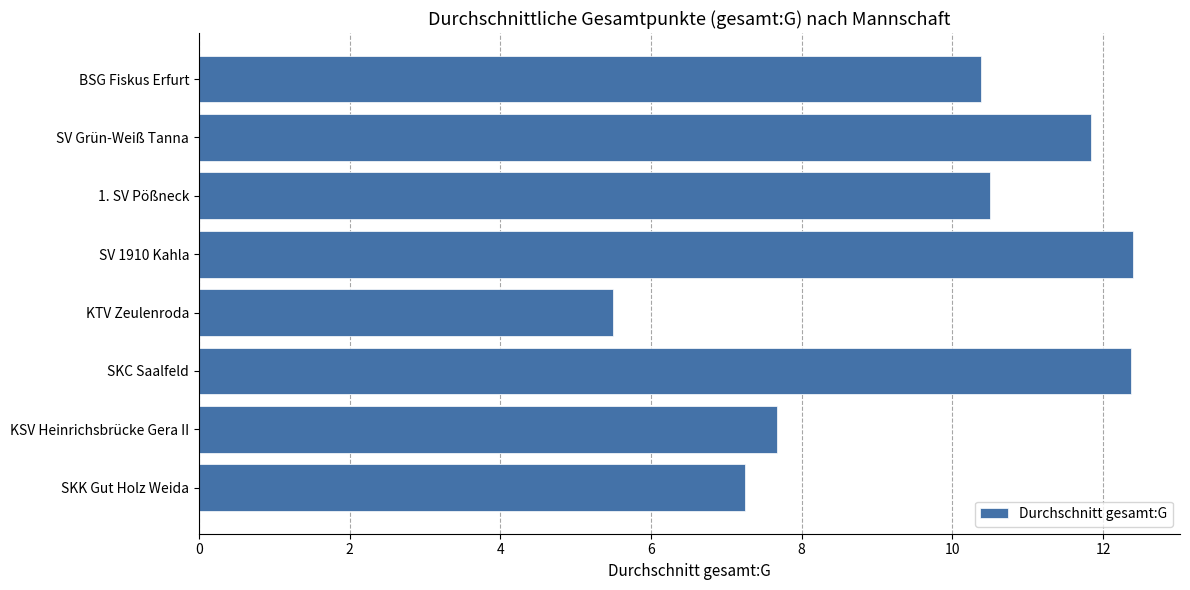

What is the minimum value shown in the chart?

5.5